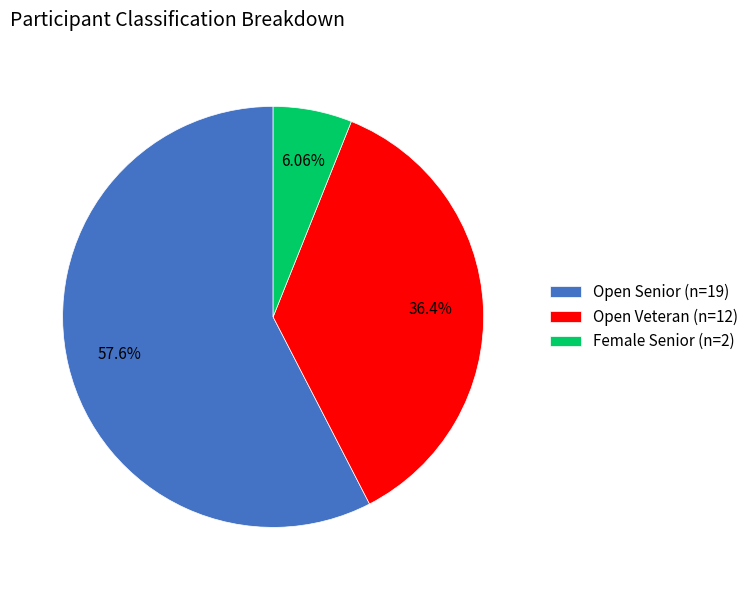

To the nearest percent, what is the average slice percentage?

33%